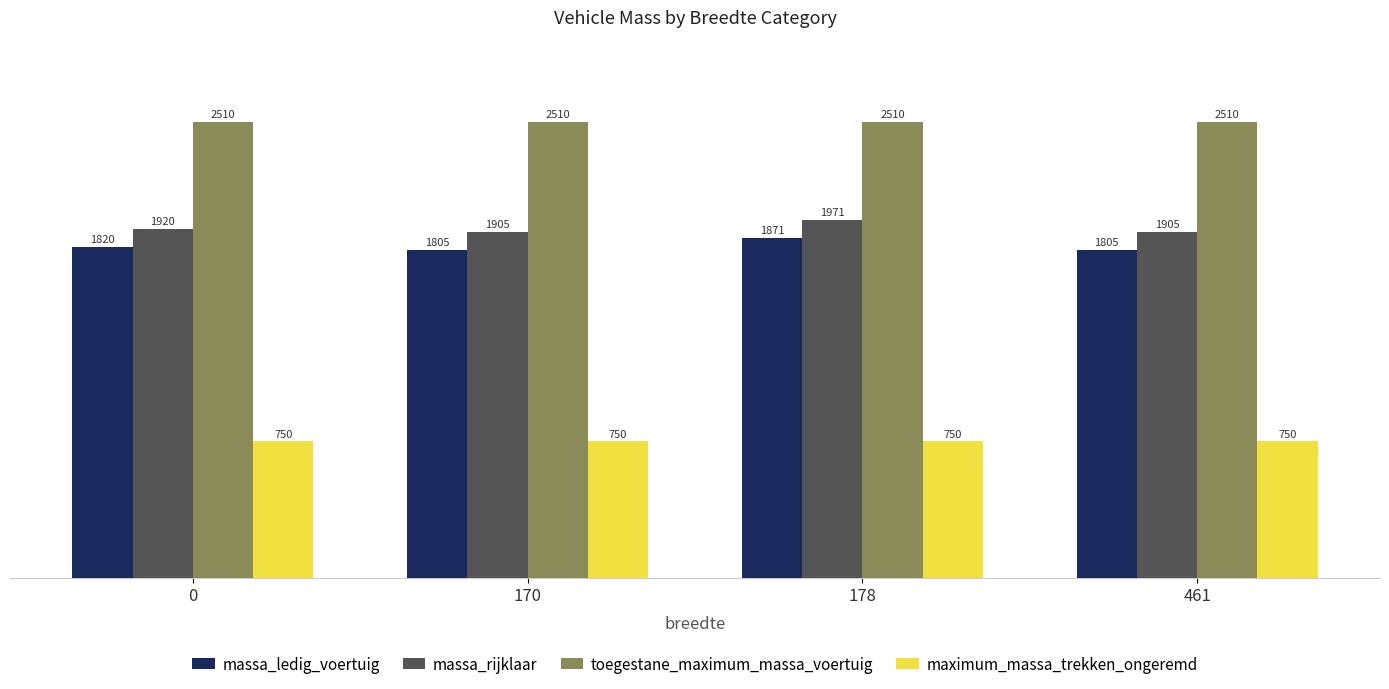

At 170, list the series in order from smallest to largest.

maximum_massa_trekken_ongeremd, massa_ledig_voertuig, massa_rijklaar, toegestane_maximum_massa_voertuig